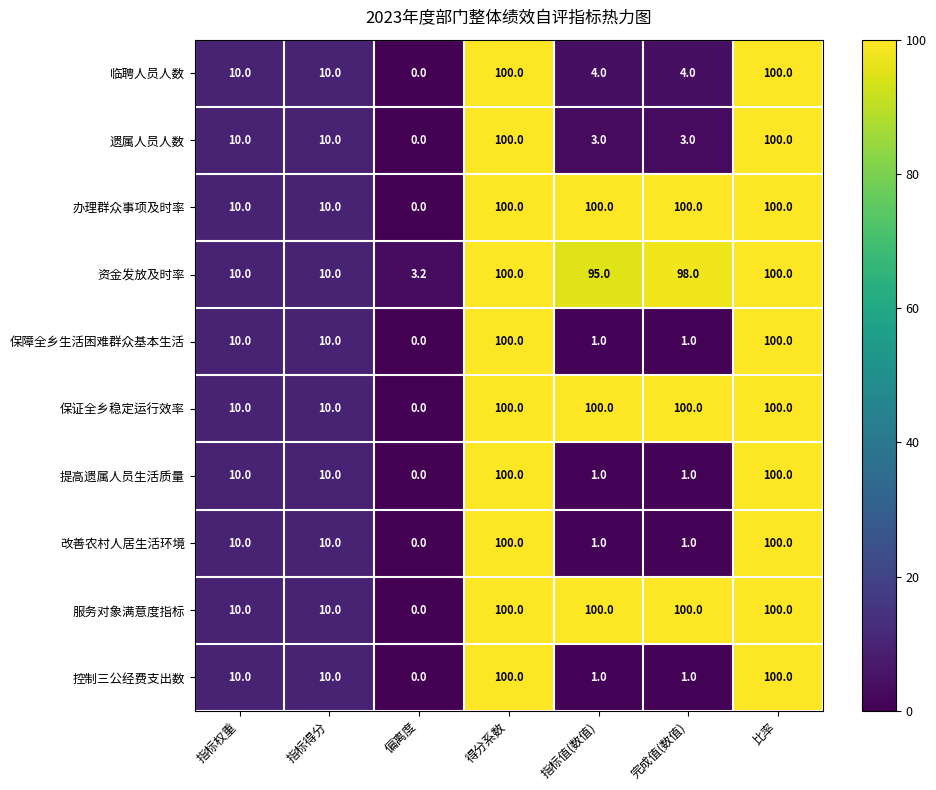

Where does the 资金发放及时率 series first go above 95?

得分系数